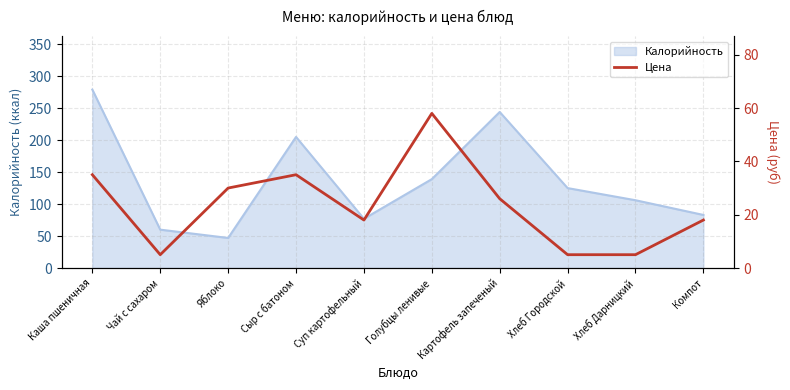

What is the label of the 5th point from the left?

Суп картофельный